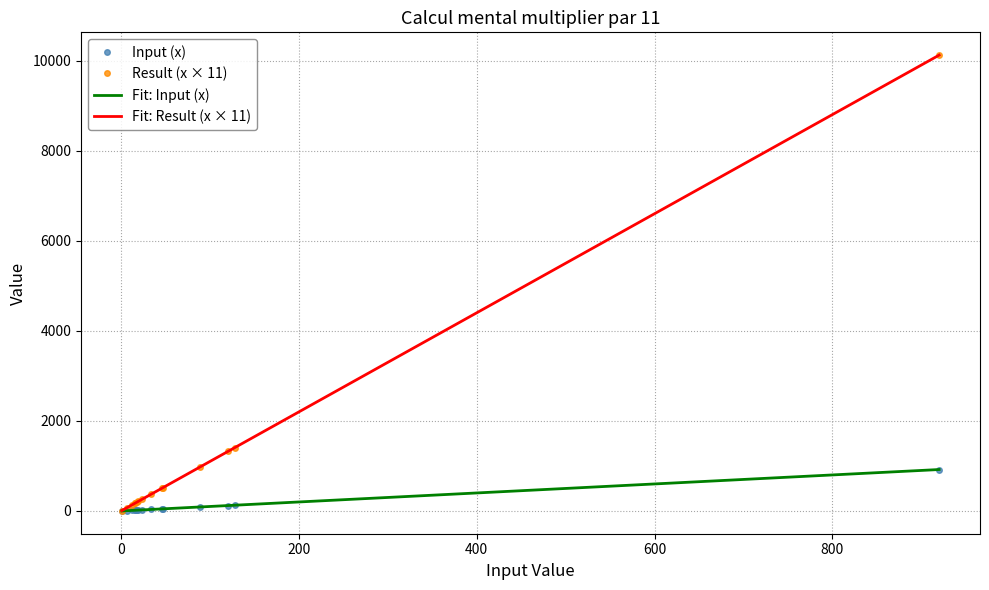

What is the sum of all Result (x × 11) values?

16464.8